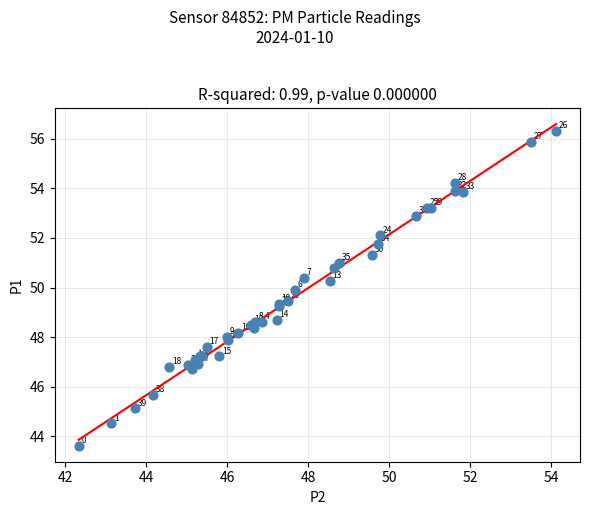

What Y value in the scatter plot is closest to 49?

49.3